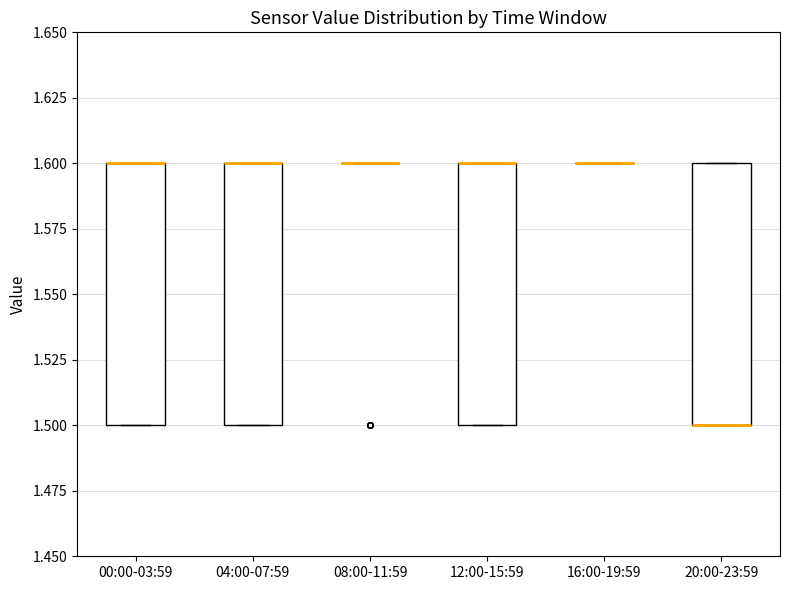

Reading left to right, read every box against the y-axis: the position of its median line, the range the box covers, and the ends of its whiskers. The values are not printed on the chart, so give them approximately, as read against the axis.

00:00-03:59: median 1.6 (drawn on the box's upper edge), box 1.5 to 1.6, whiskers 1.5 to 1.6
04:00-07:59: median 1.6 (drawn on the box's upper edge), box 1.5 to 1.6, whiskers 1.5 to 1.6
08:00-11:59: box collapsed to a line at 1.6, whiskers 1.6 to 1.6
12:00-15:59: median 1.6 (drawn on the box's upper edge), box 1.5 to 1.6, whiskers 1.5 to 1.6
16:00-19:59: box collapsed to a line at 1.6, whiskers 1.6 to 1.6
20:00-23:59: median 1.5 (drawn on the box's lower edge), box 1.5 to 1.6, whiskers 1.5 to 1.6